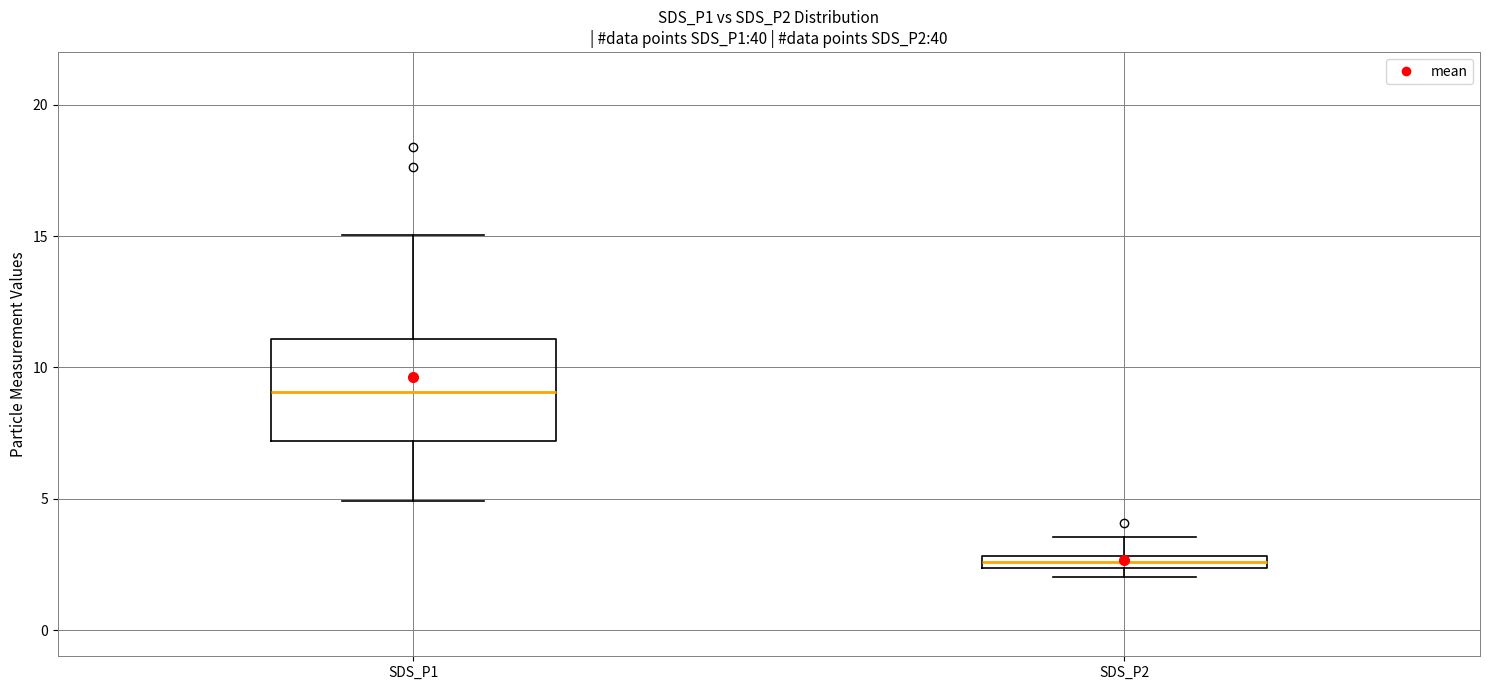

Which box is the tallest, from its lower edge to its upper edge?

SDS_P1